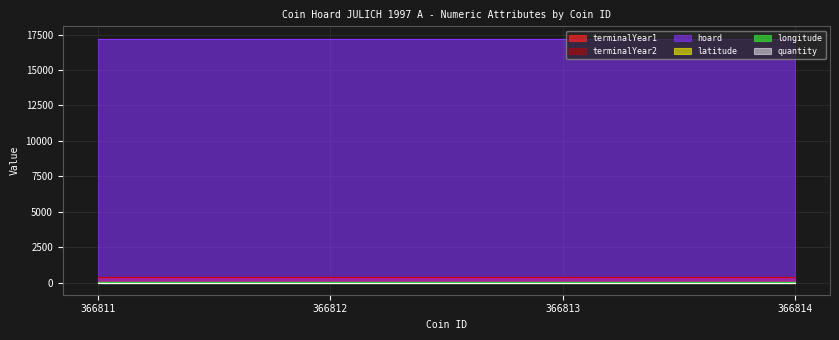

True or false: terminalYear2 has more than 2 points higher than both neighbors.

False